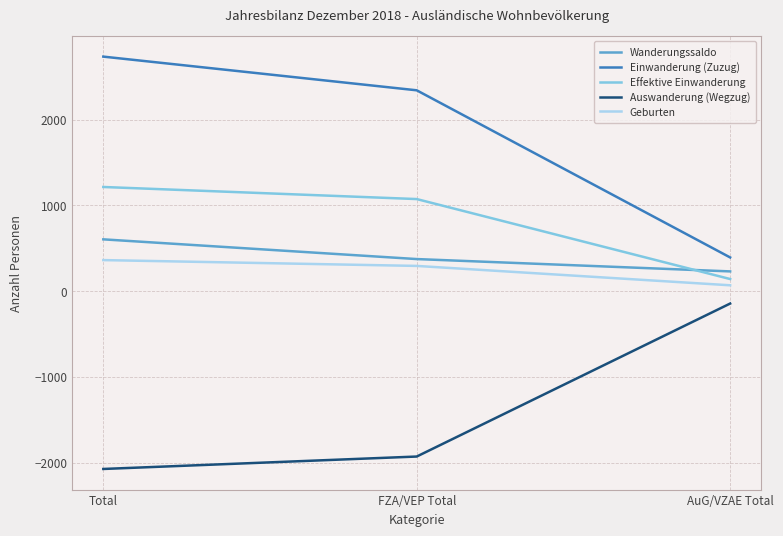

Where is Effektive Einwanderung nearest to the value 678?

FZA/VEP Total